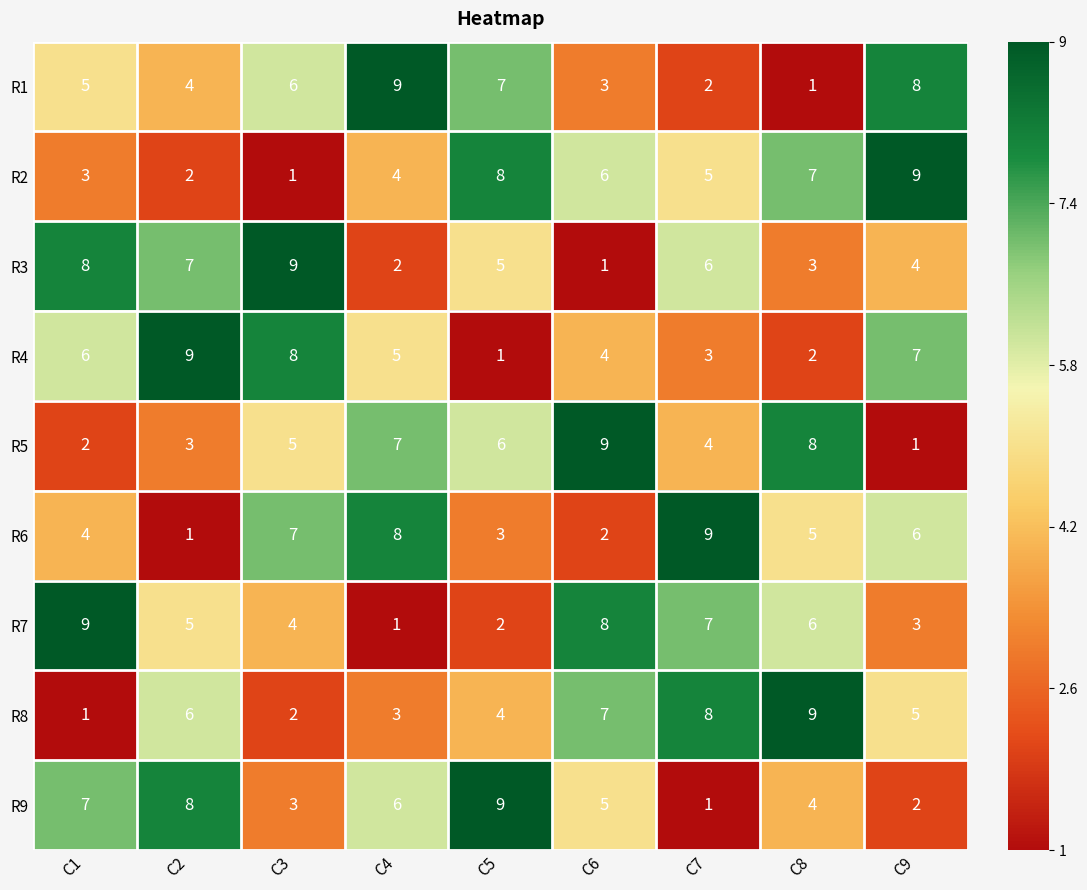

What is the maximum value for R2?

9